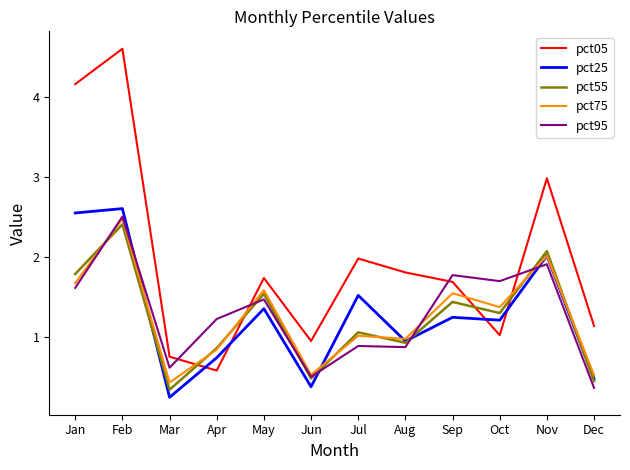

What is the difference between the maximum and minimum values in the pct95 series?

2.1